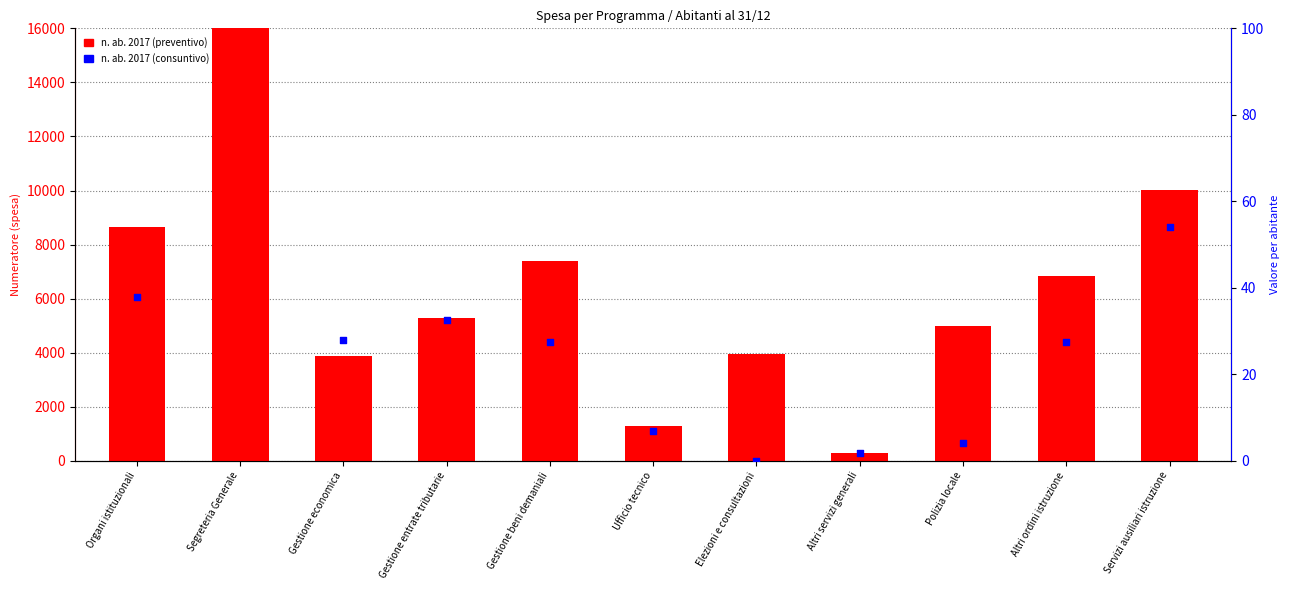

What is the total value across all series at Segreteria Generale?

86416.3